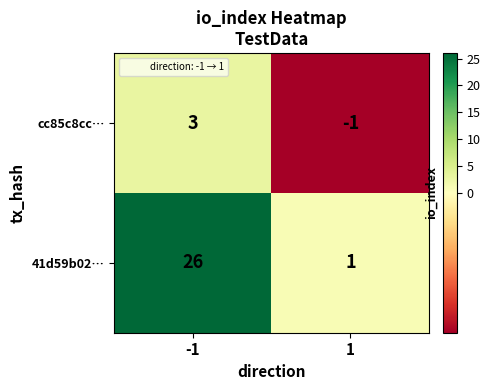

What value does the cc85c8cc… series have at -1?

3